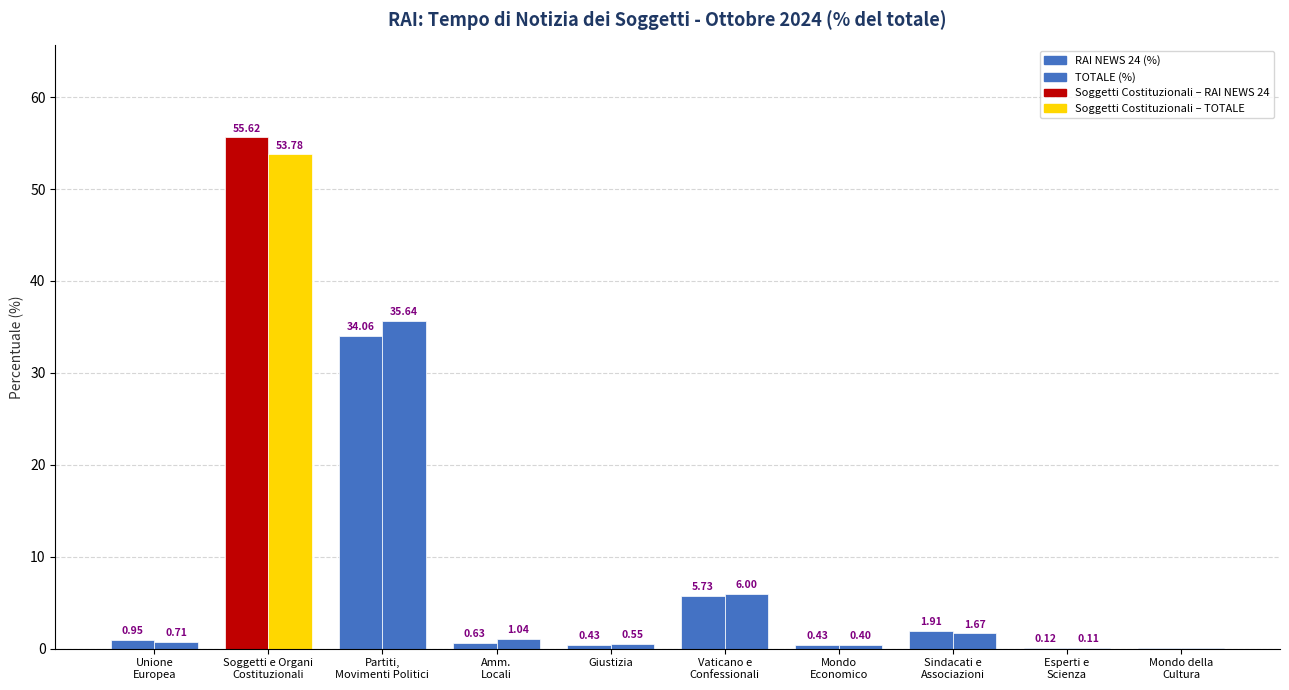

Which series has the largest total across all categories?

TOTALE (%)